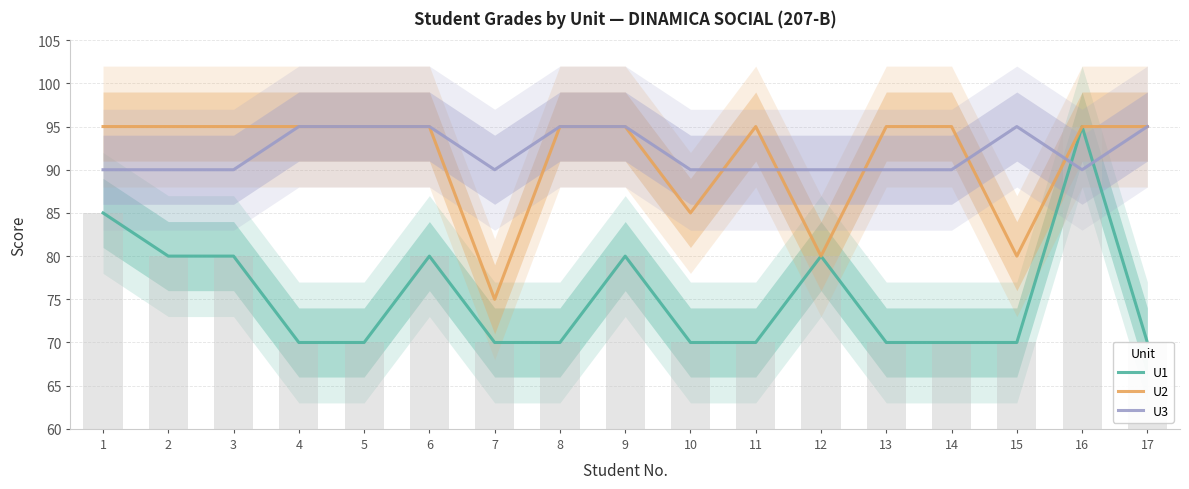

What is the average value of the U1 series?

75